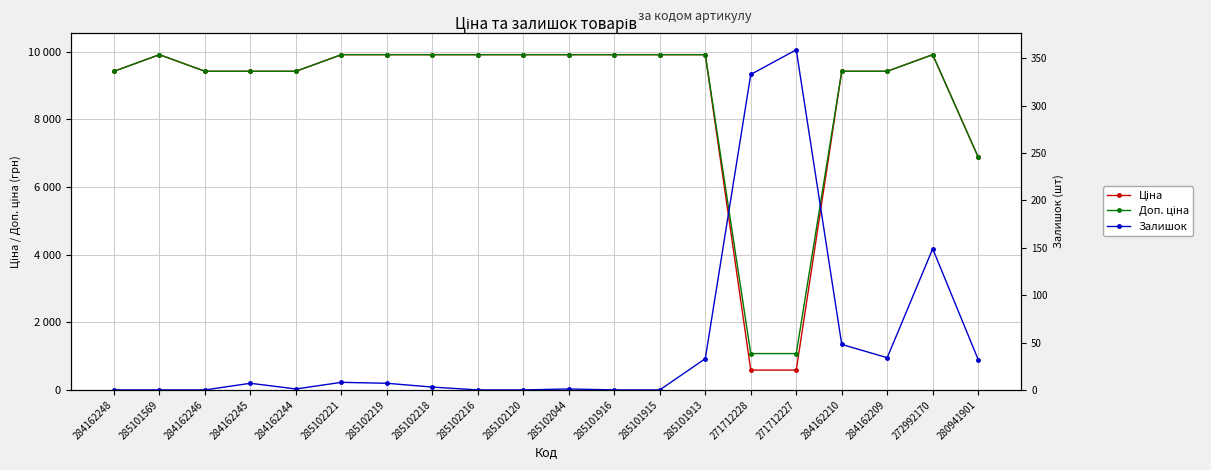

The Залишок series shows 896.0 at 280941901. True or false?

True